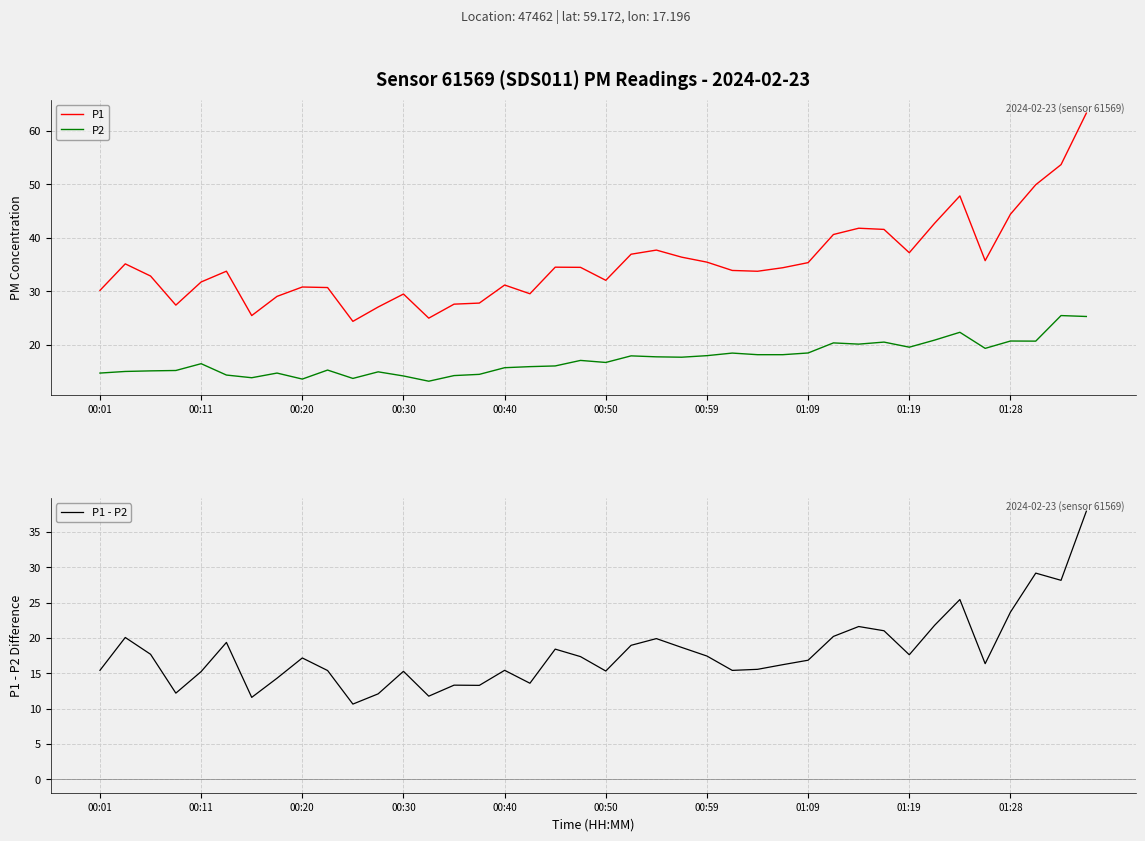

What is the approximate value of P1 - P2 at 00:40?

15.4